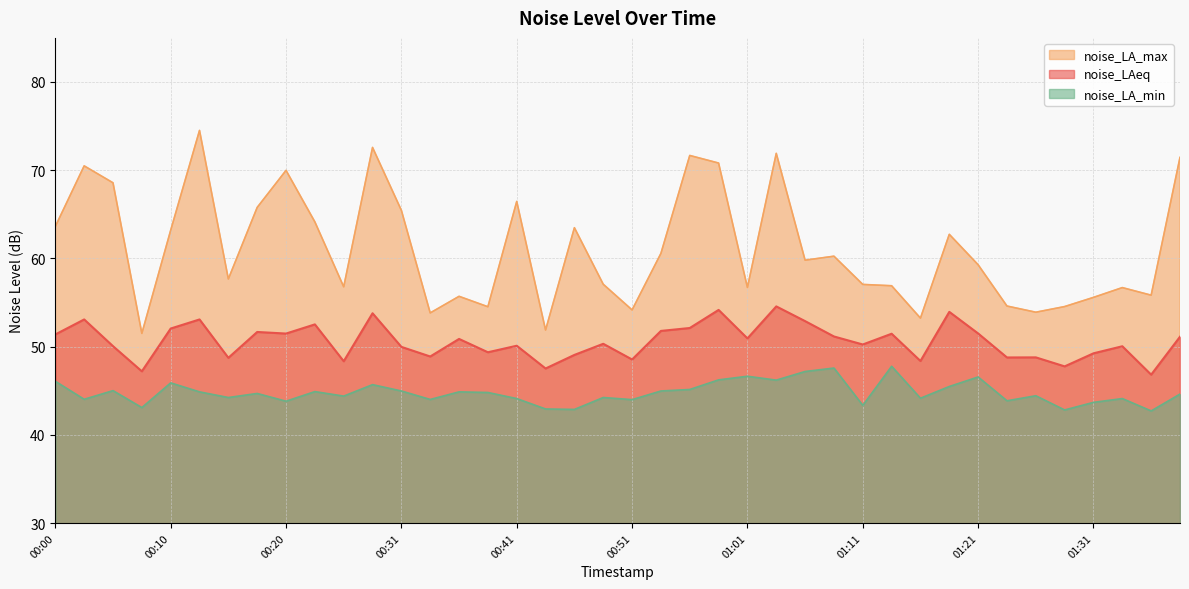

List the labels in order of noise_LA_max value, largest first.

00:13, 00:29, 01:04, 00:56, 01:38, 00:59, 00:02, 00:20, 00:05, 00:41, 00:18, 00:31, 00:23, 00:00, 00:46, 00:10, 01:18, 00:54, 01:08, 01:06, 01:21, 00:15, 00:49, 01:11, 01:13, 00:26, 01:01, 01:33, 01:36, 00:36, 01:31, 01:23, 01:28, 00:39, 00:51, 01:26, 00:34, 01:16, 00:44, 00:07